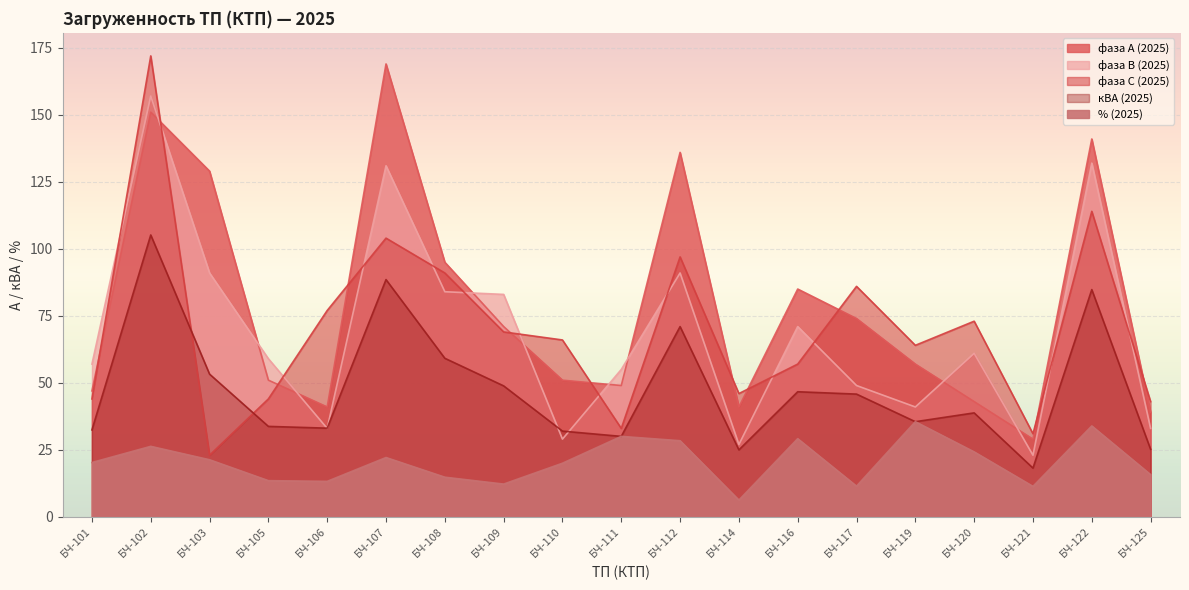

What is the difference between the second highest and minimum values in the фаза А (2025) series?

122.0